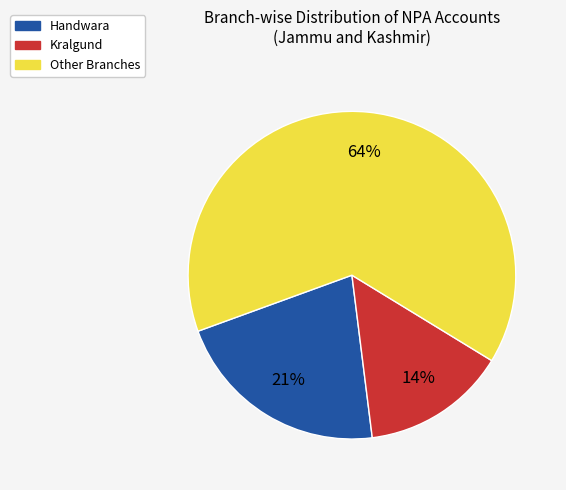

To the nearest percent, what is the average slice percentage?

33%